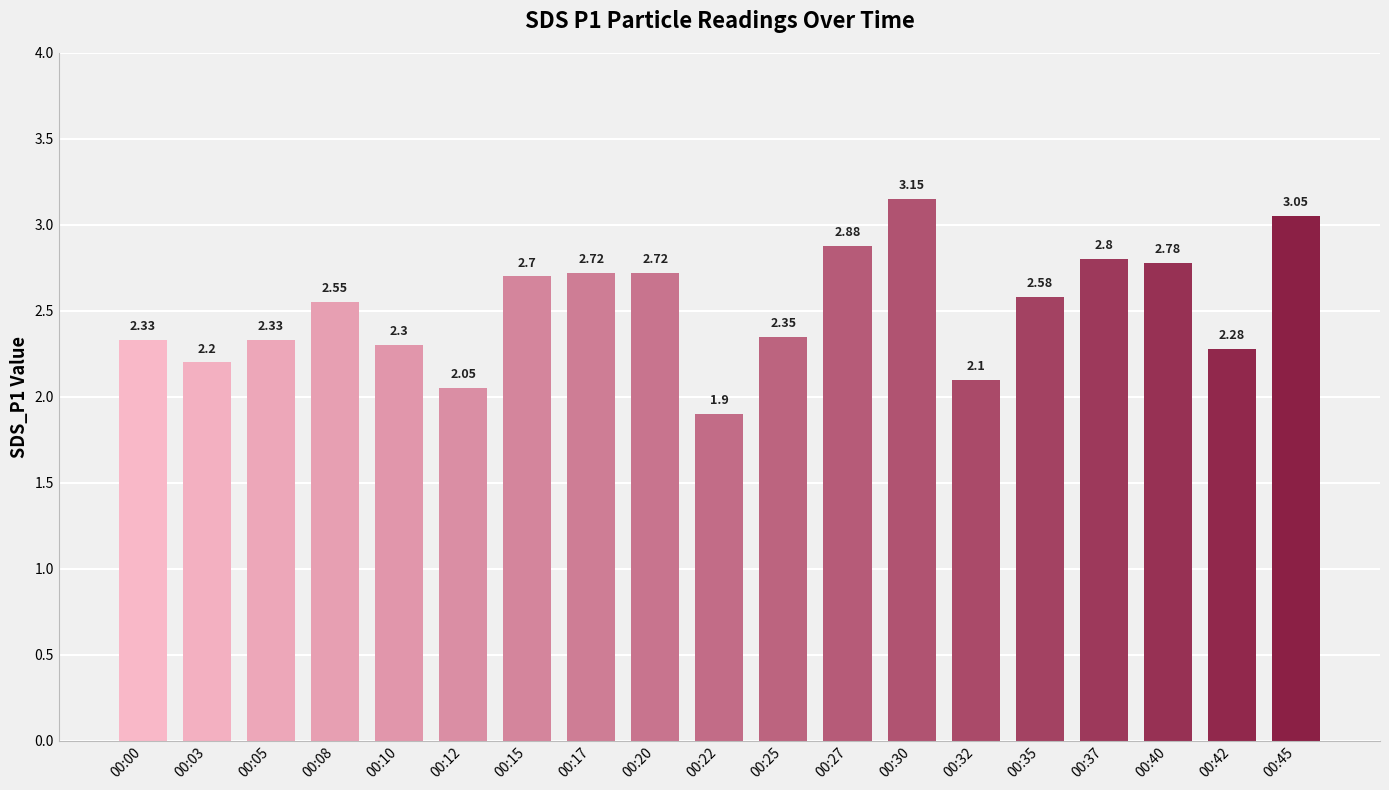

What is the minimum value shown in the chart?

1.9